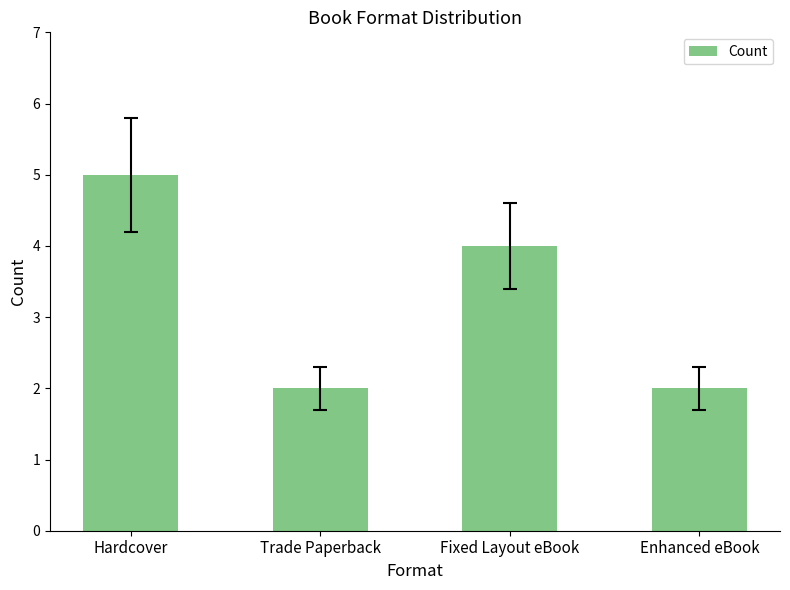

How many data points are less than 4?

2